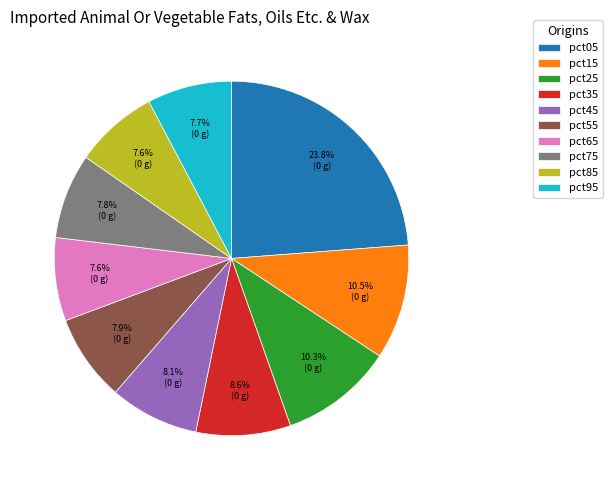

Is pct85 the majority of the pie?

No